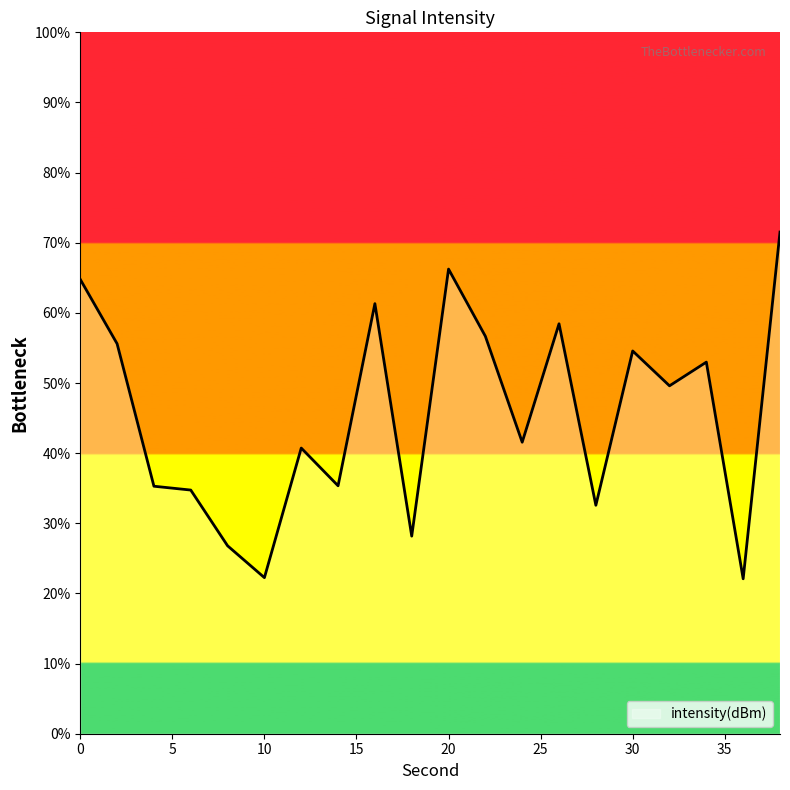

Reading left to right, extract all data points from this chart.

0=64.8	2=55.6	4=35.3	6=34.7	8=26.8	10=22.3	12=40.7	14=35.3	16=61.3	18=28.2	20=66.2	22=56.7	24=41.6	26=58.4	28=32.6	30=54.6	32=49.6	34=53.0	36=22.1	38=71.5